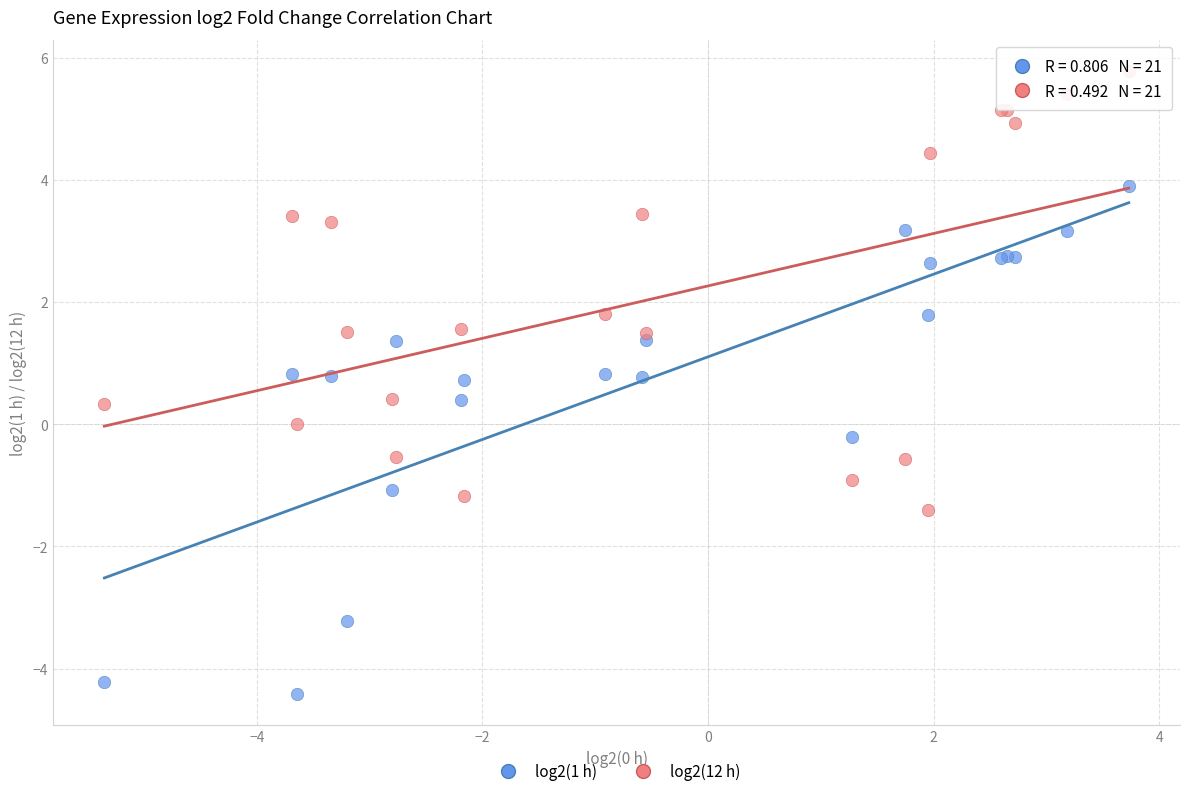

What are all the series names shown in the legend?

log2(1 h), log2(12 h)